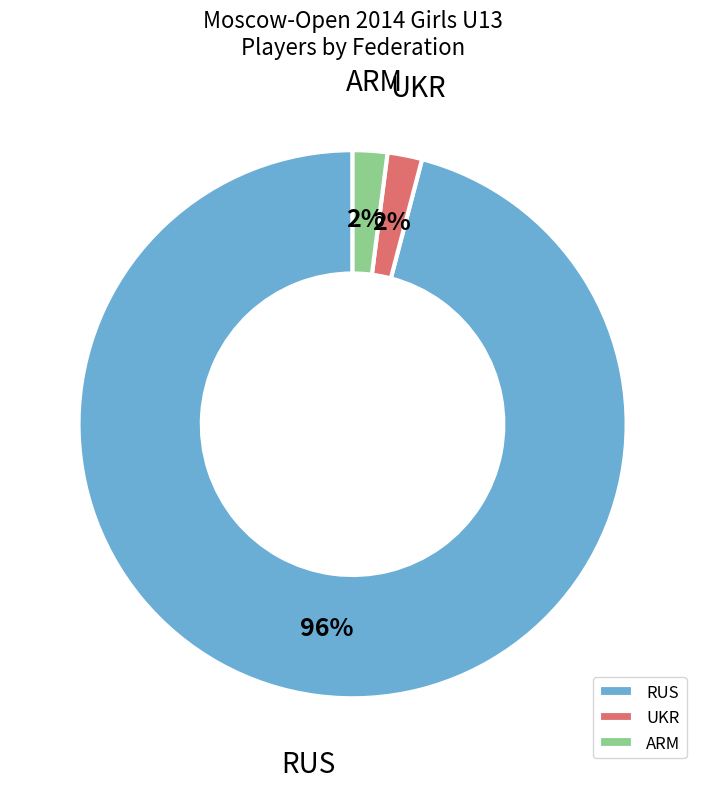

To the nearest percent, what is the average slice percentage?

33%